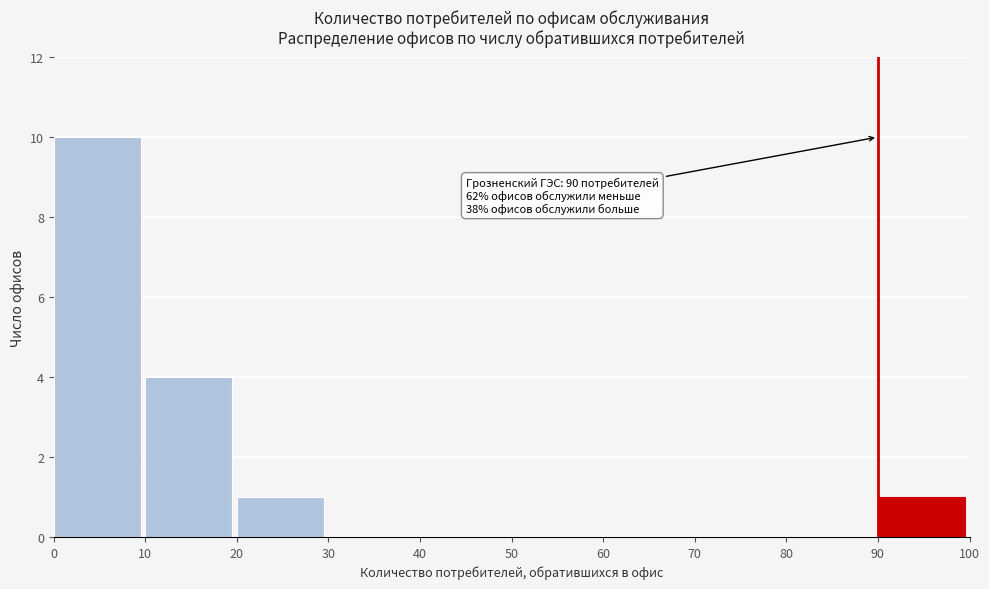

Over which range of the x-axis is the bar tallest?

0 to 10